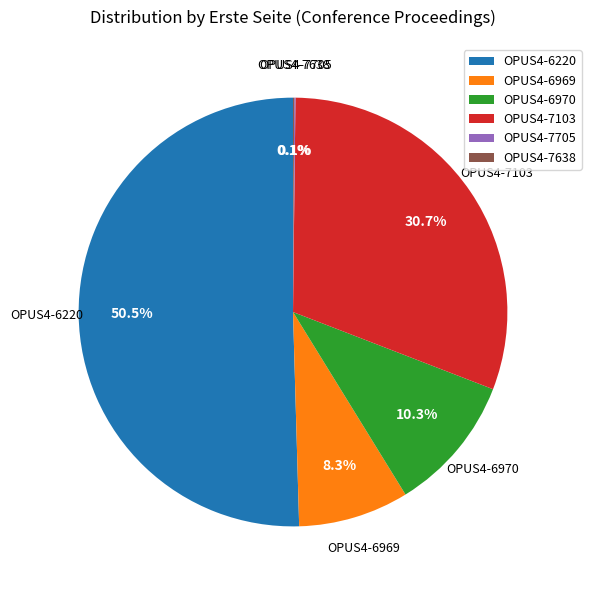

To the nearest percent, what is the combined percentage of OPUS4-6970 and OPUS4-7103?

41%